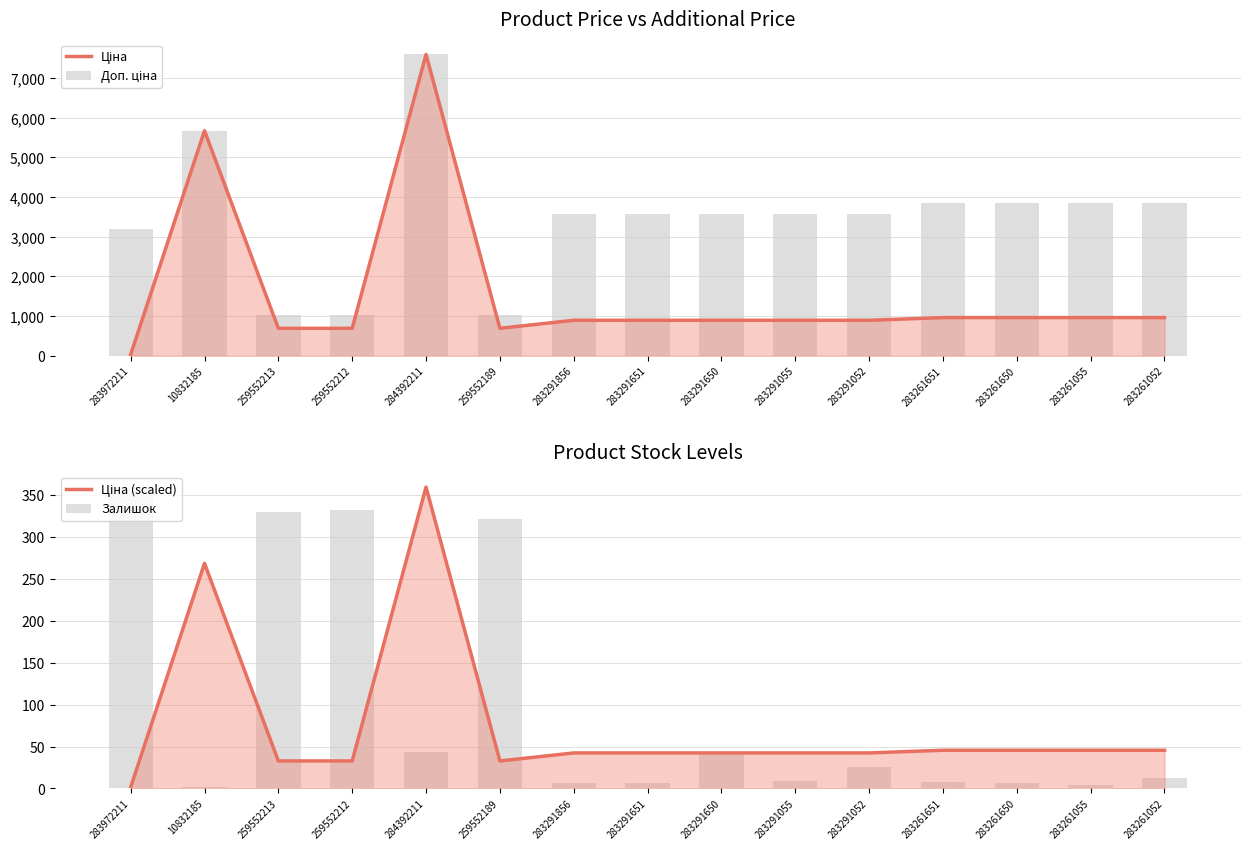

Are the bars horizontal?

No